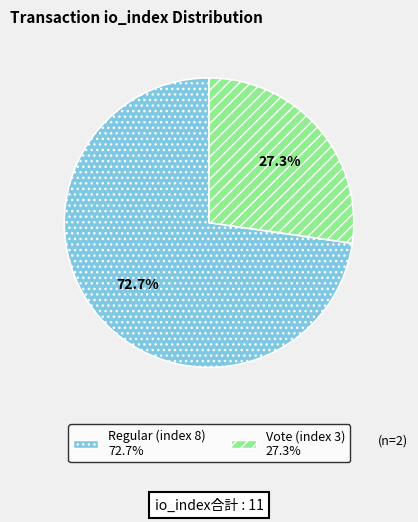

Is there any slice that represents more than half of the pie?

Yes